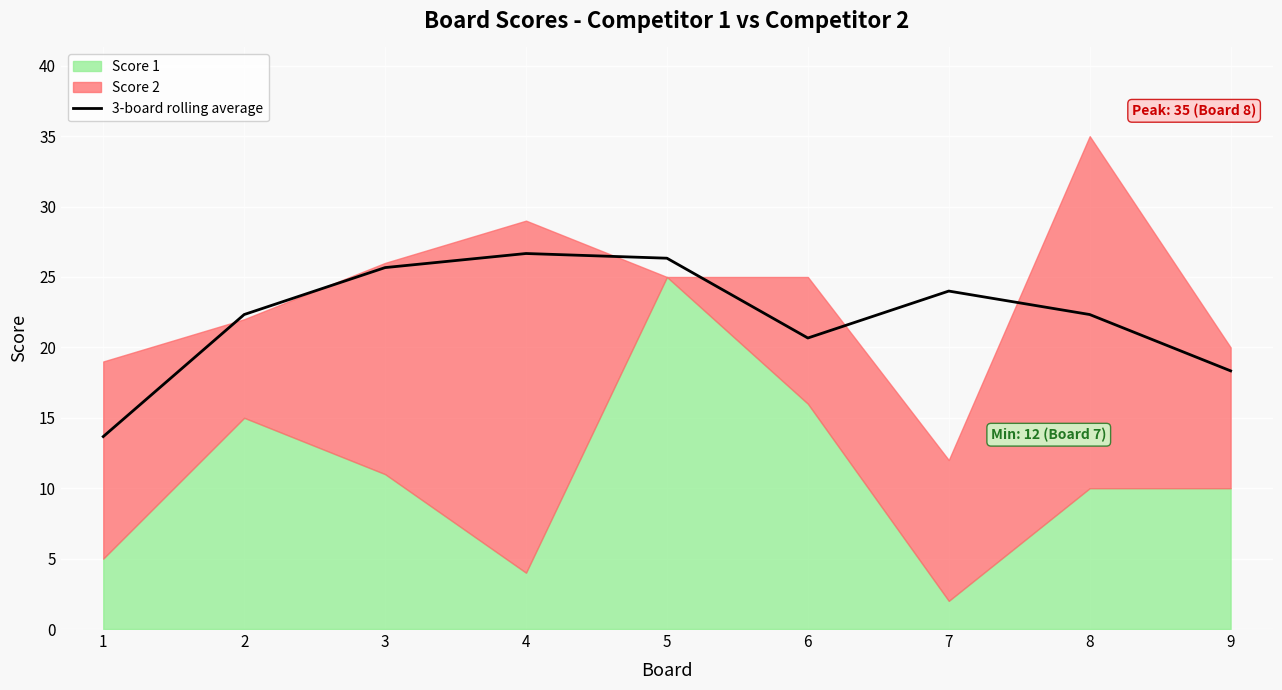

Reading right to left, transcribe all the data shown in this chart.

9=18.3	8=22.3	7=24.0	6=20.7	5=26.3	4=26.7	3=25.7	2=22.3	1=13.7